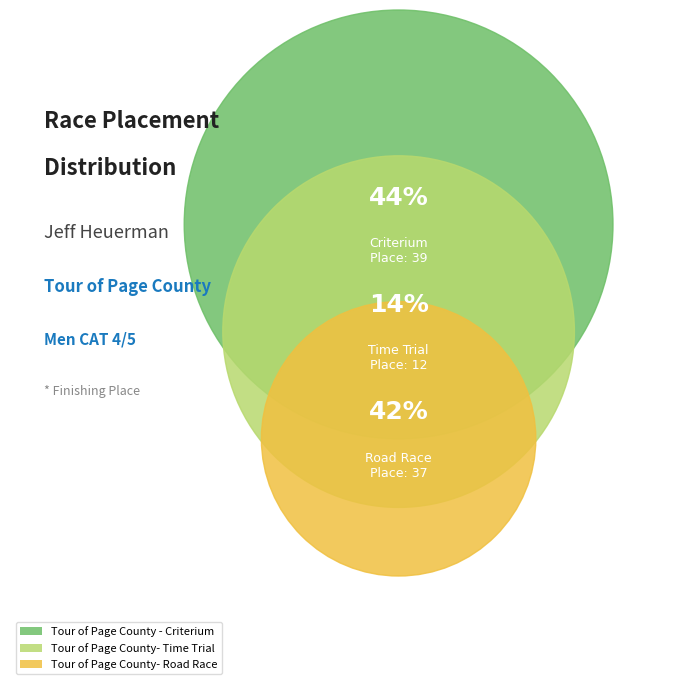

Is the sum of Tour of Page County- Road Race and Tour of Page County - Criterium greater than half?

Yes